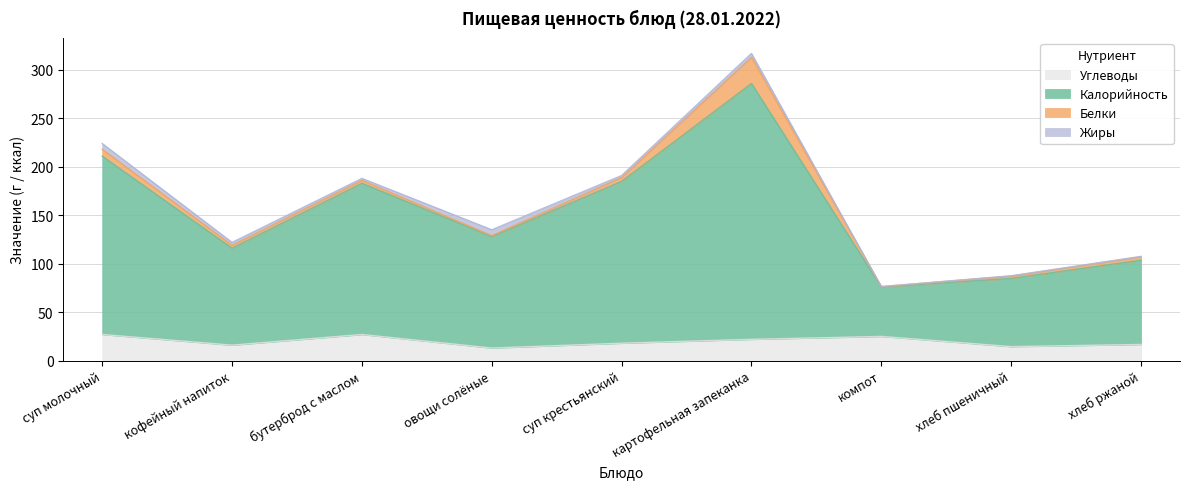

The value of Углеводы at суп крестьянский is 4.7. True or false?

False